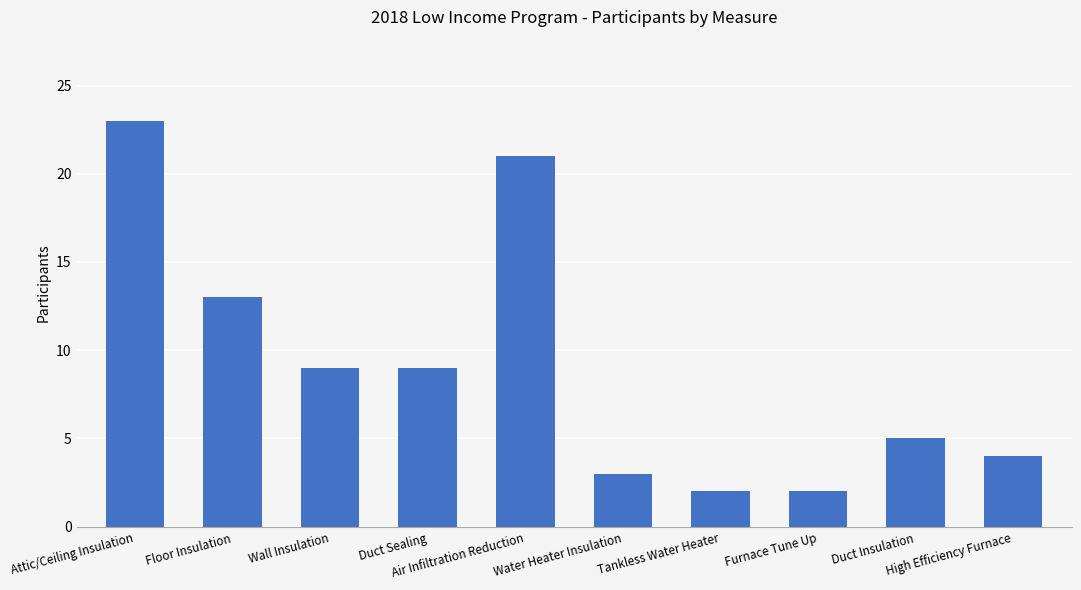

What is the label of the 7th bar from the left?

Tankless Water Heater